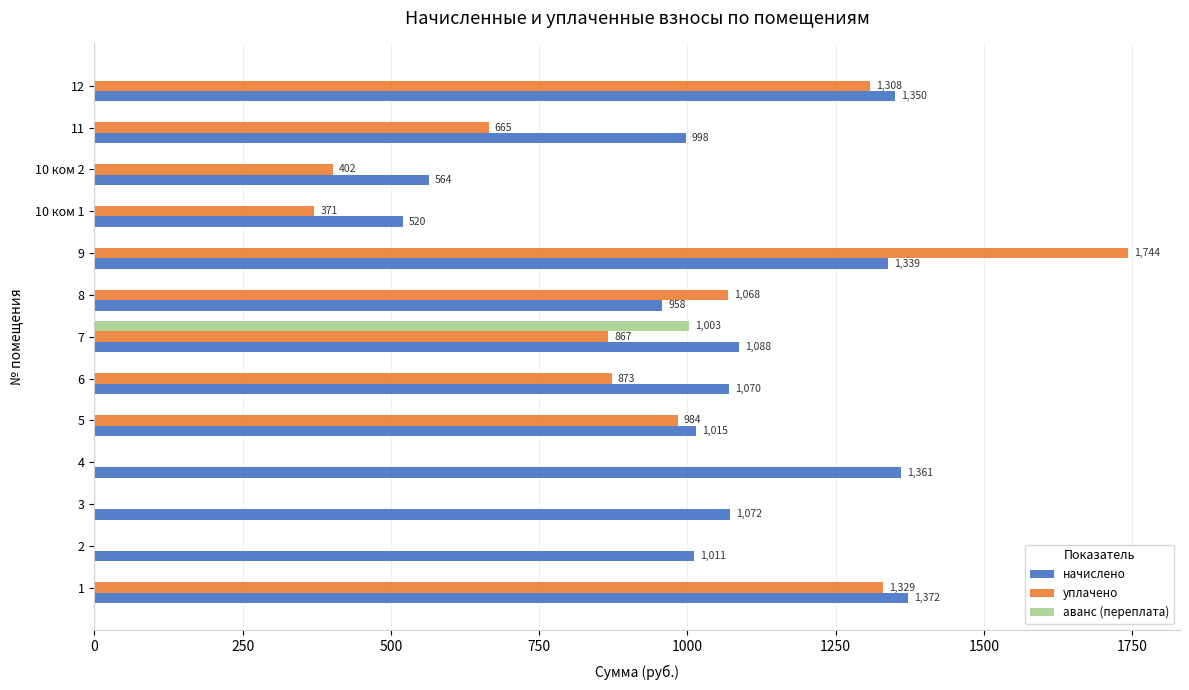

The value of начислено at 9 is 1338.8. True or false?

True